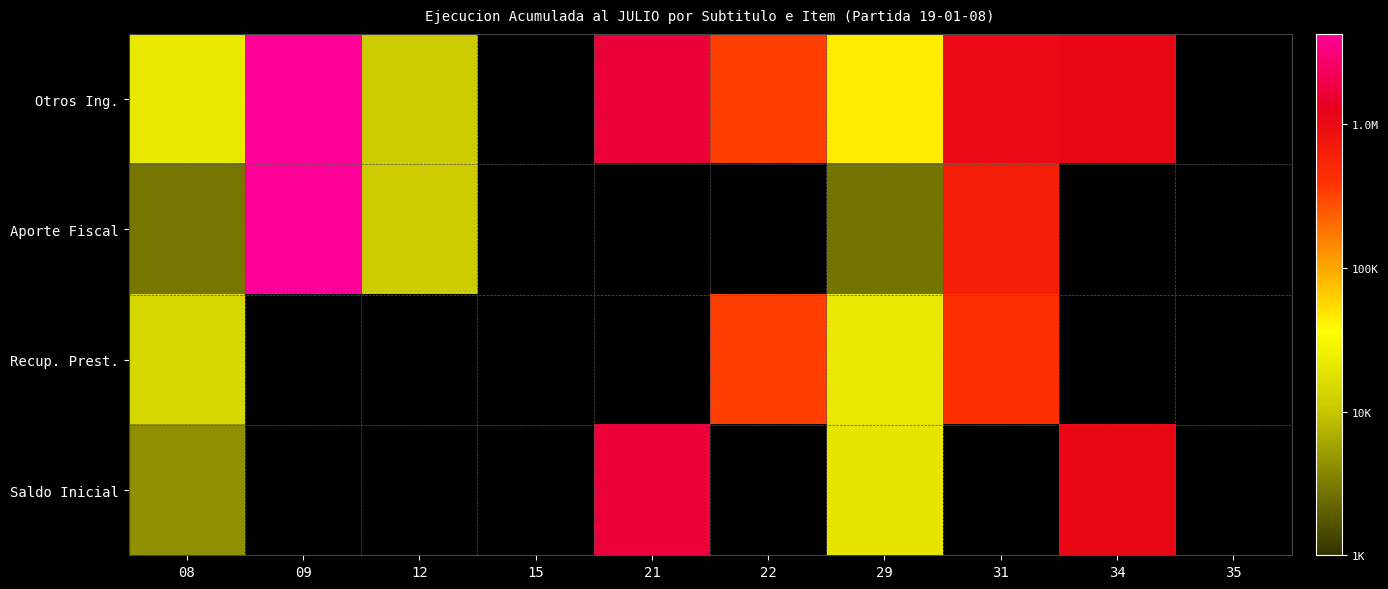

Which series has the largest range (max minus min)?

Aporte Fiscal